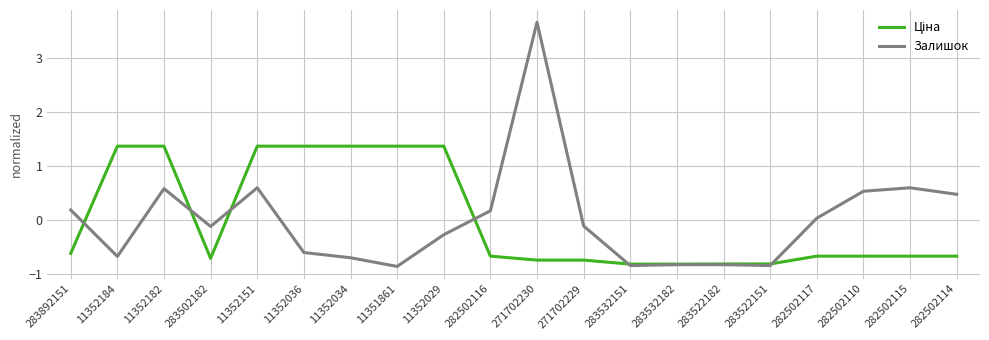

What is the minimum value shown in the chart?

-0.9